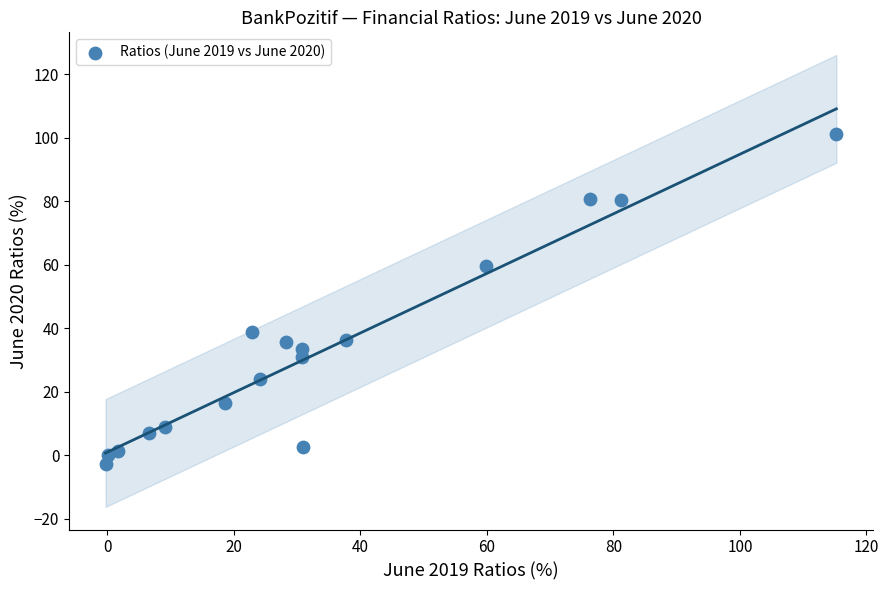

What is the range of Y values (max minus min)?

103.8